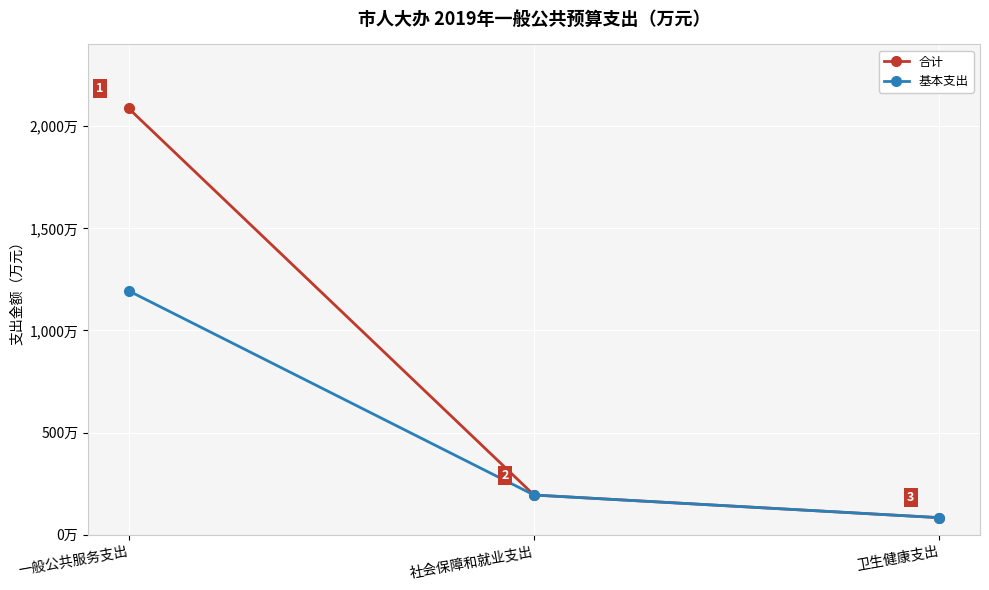

Which category has the highest value in the 基本支出 series?

一般公共服务支出